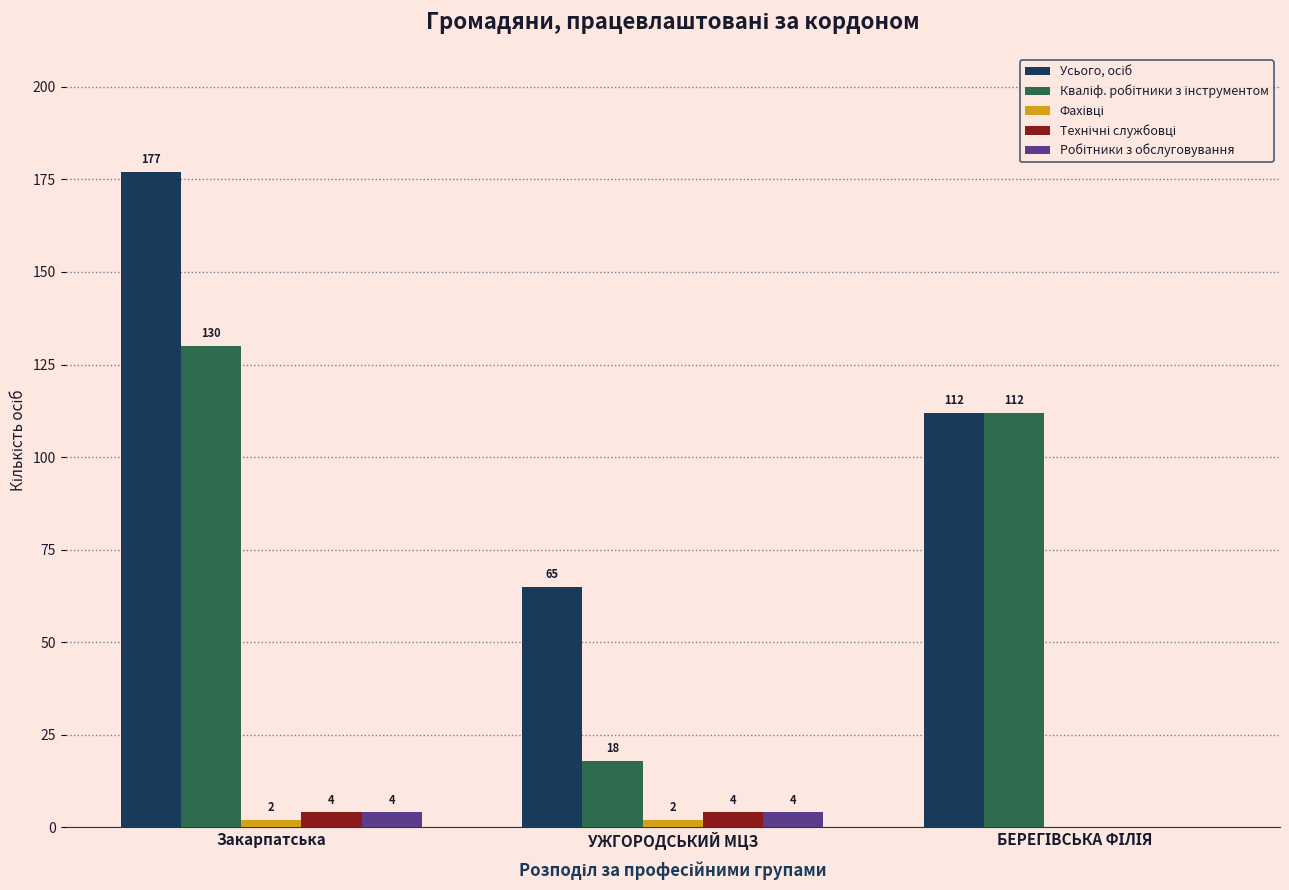

At which category is the sum across all series the highest?

Закарпатська